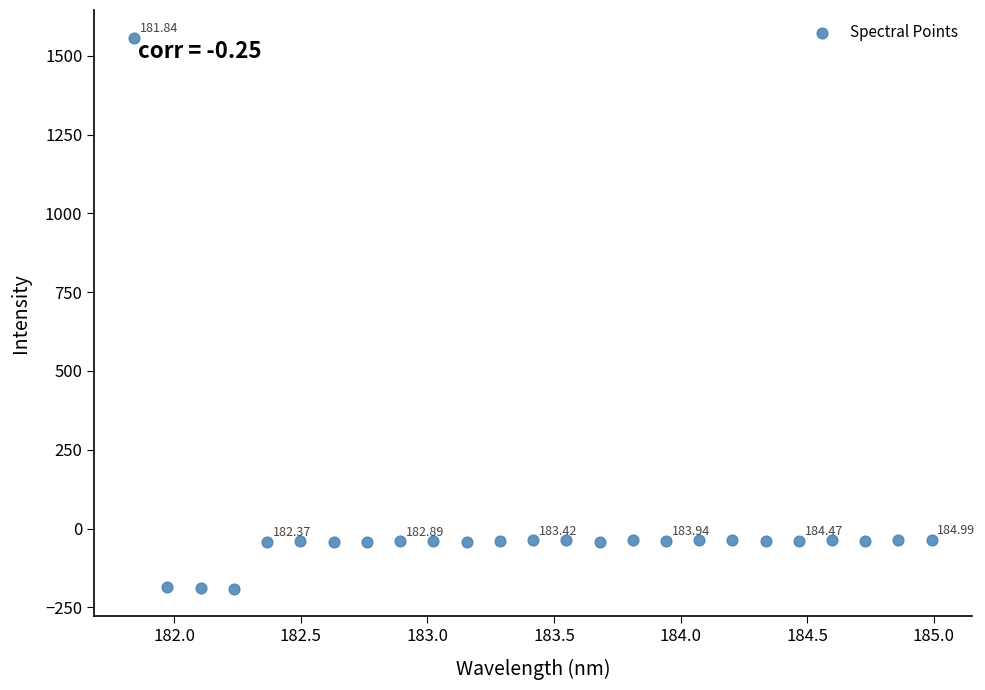

What is the range of Y values (max minus min)?

1748.0